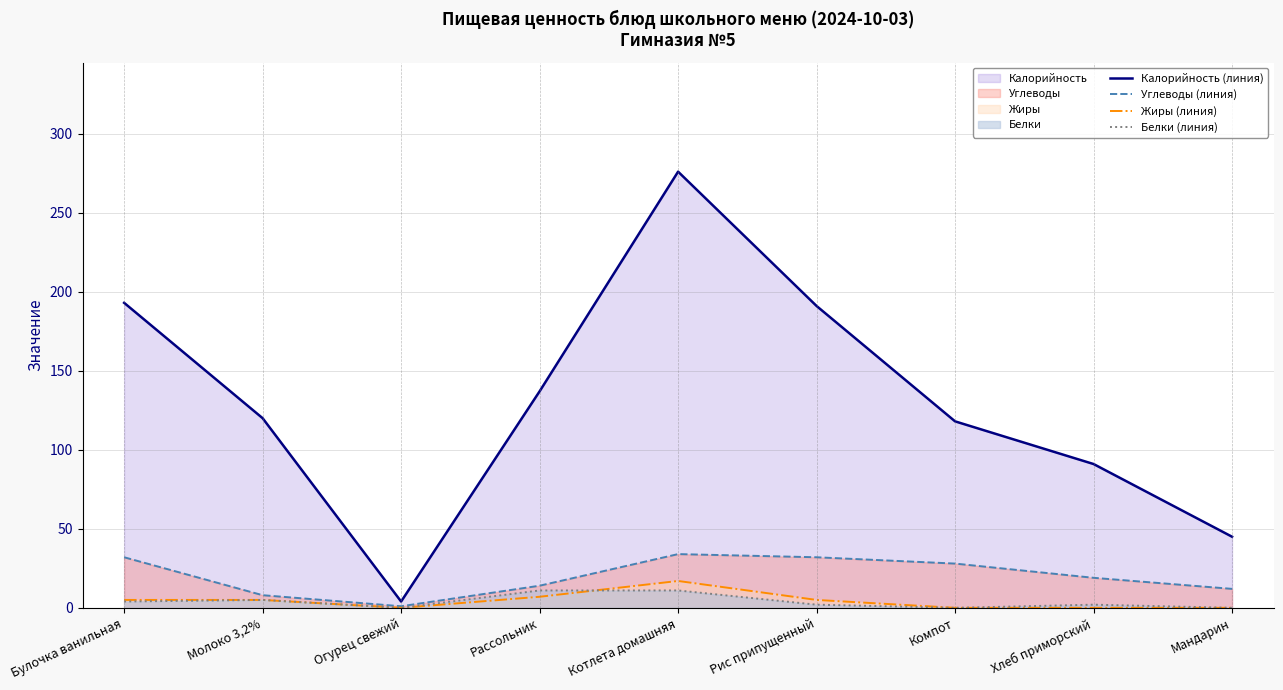

True or false: Калорийность (линия) and Углеводы (линия) cross at least once.

False